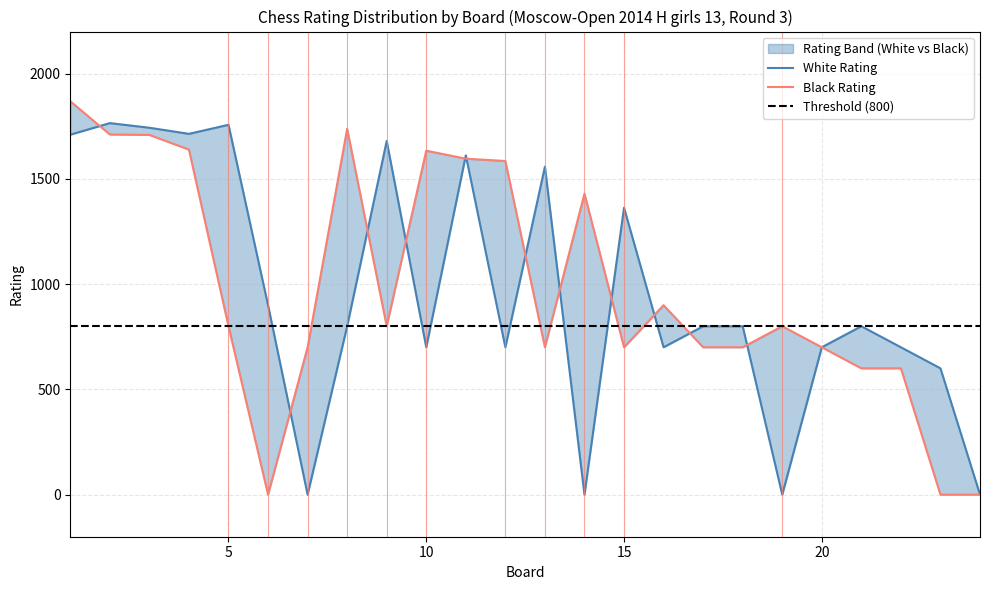

In Black Rating, how many points are higher than both neighbors (excluding endpoints)?

5